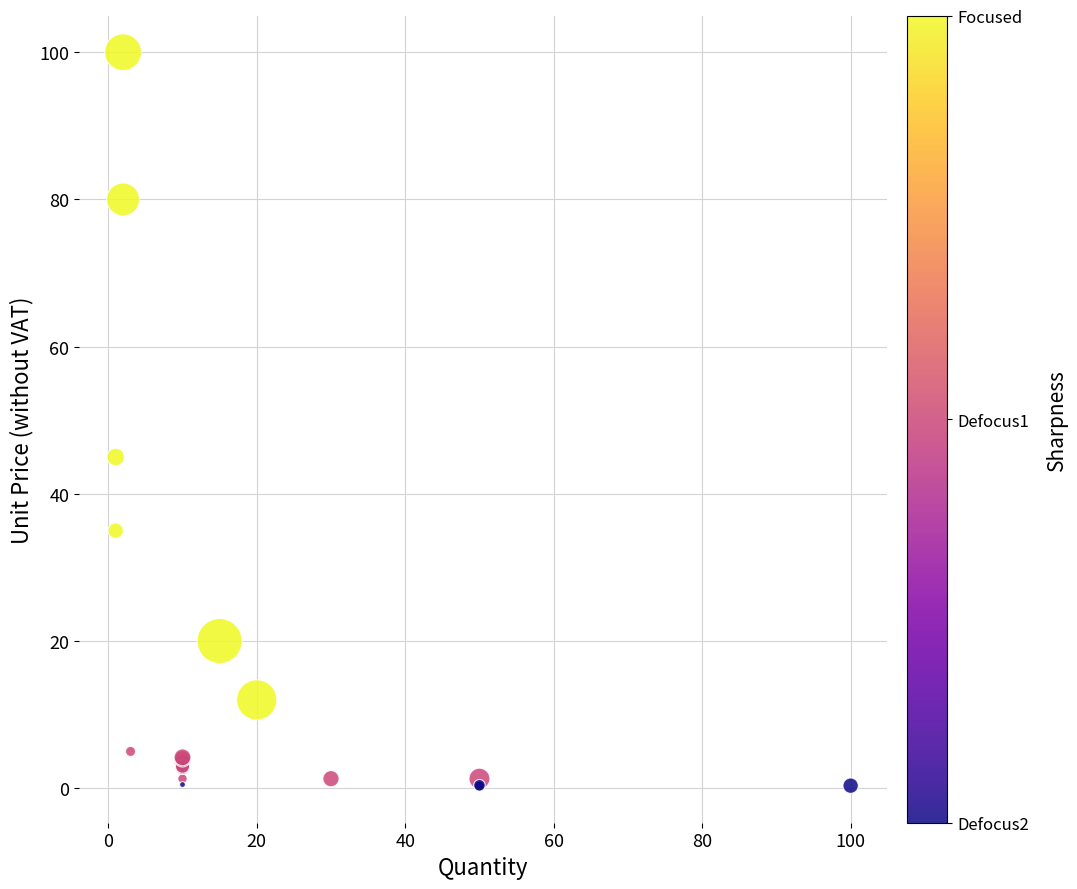

What Y value in the scatter plot is closest to 50?

45.0